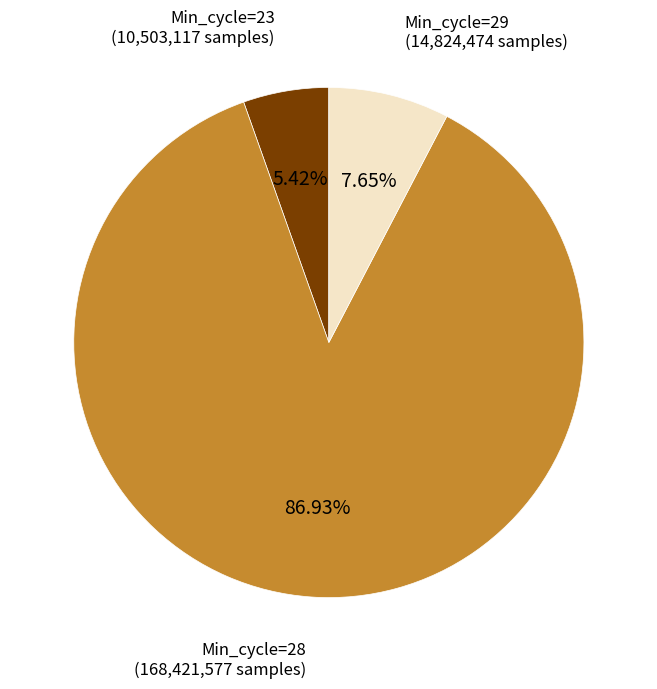

True or false: Min_cycle=23 accounts for 44% of the total.

False